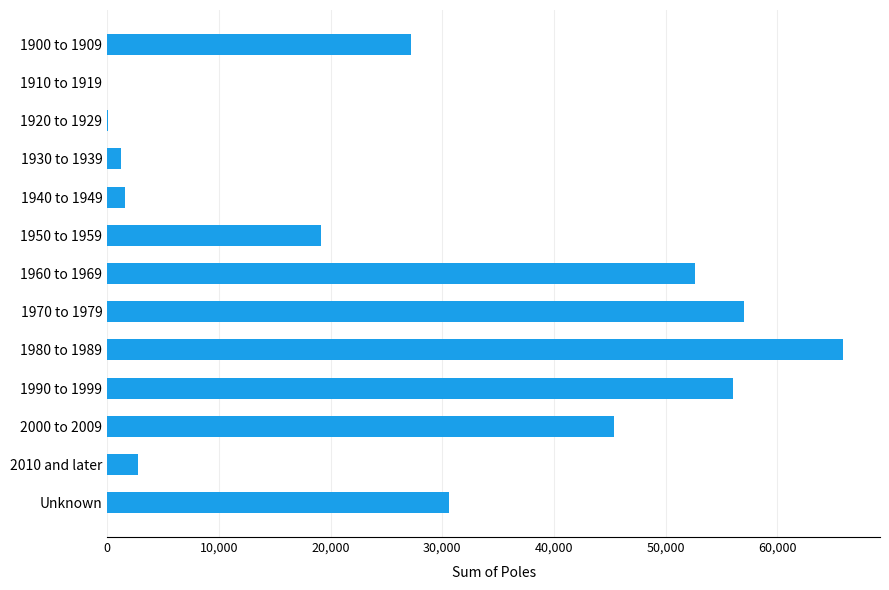

The chart shows a value of 100751 at 1980 to 1989. True or false?

False